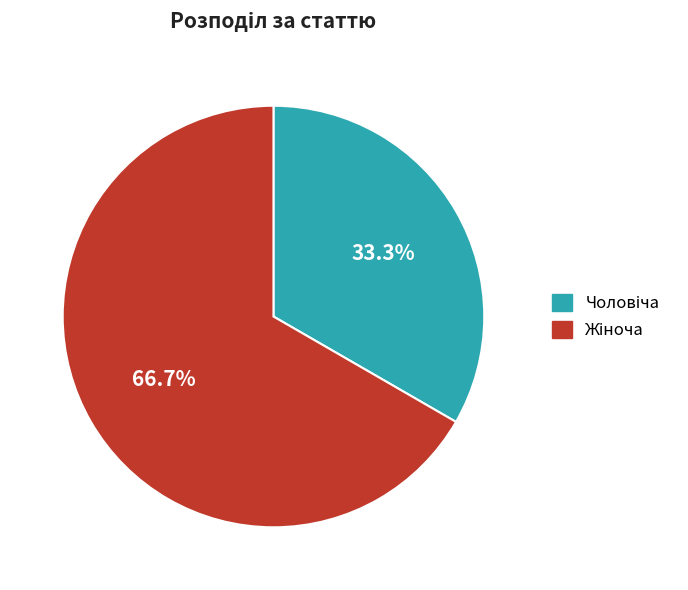

Which slice represents more than half of the pie?

Жіноча